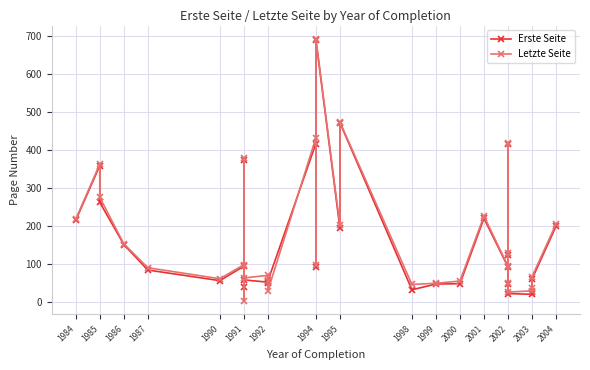

How many intersections are there between Letzte Seite and Erste Seite?

4